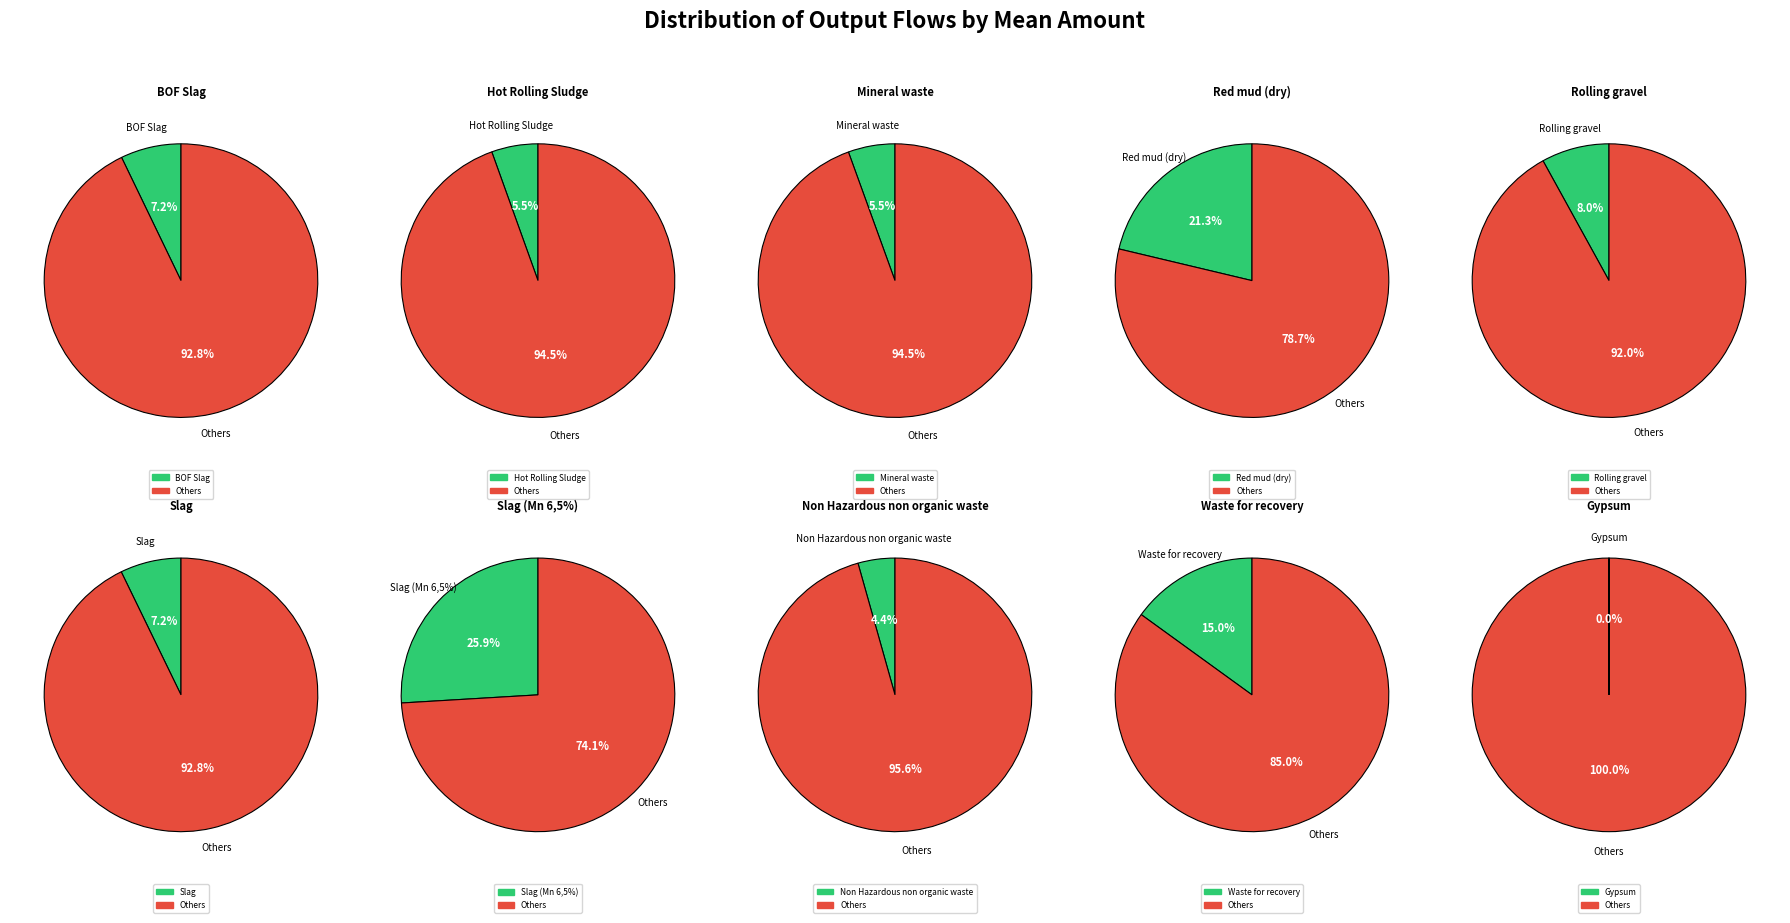

True or false: Gypsum accounts for 1% of the total.

False